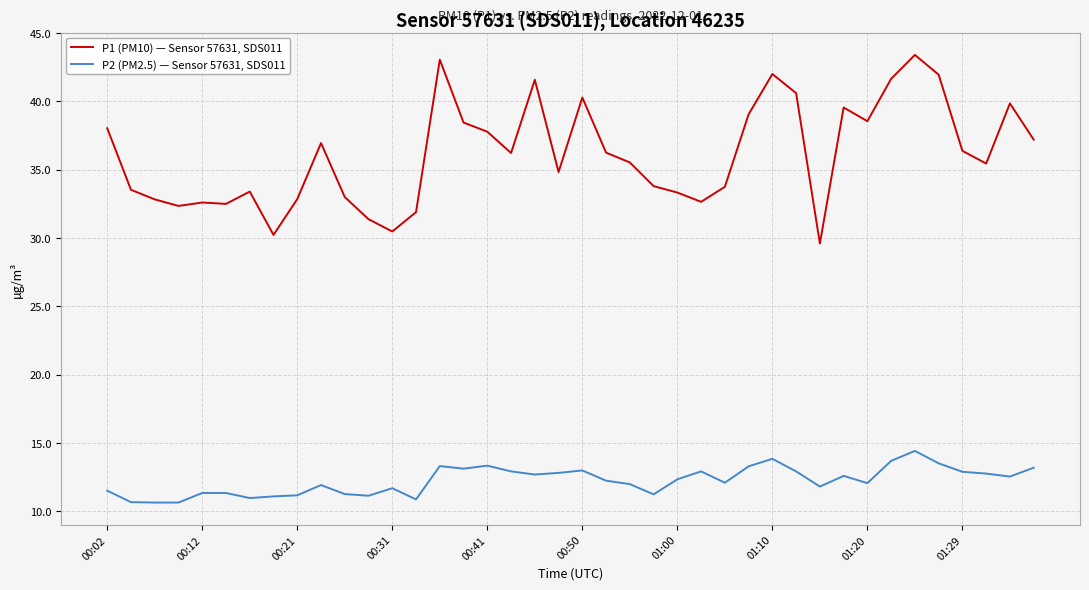

True or false: P1 (PM10) — Sensor 57631, SDS011 and P2 (PM2.5) — Sensor 57631, SDS011 cross at least once.

False